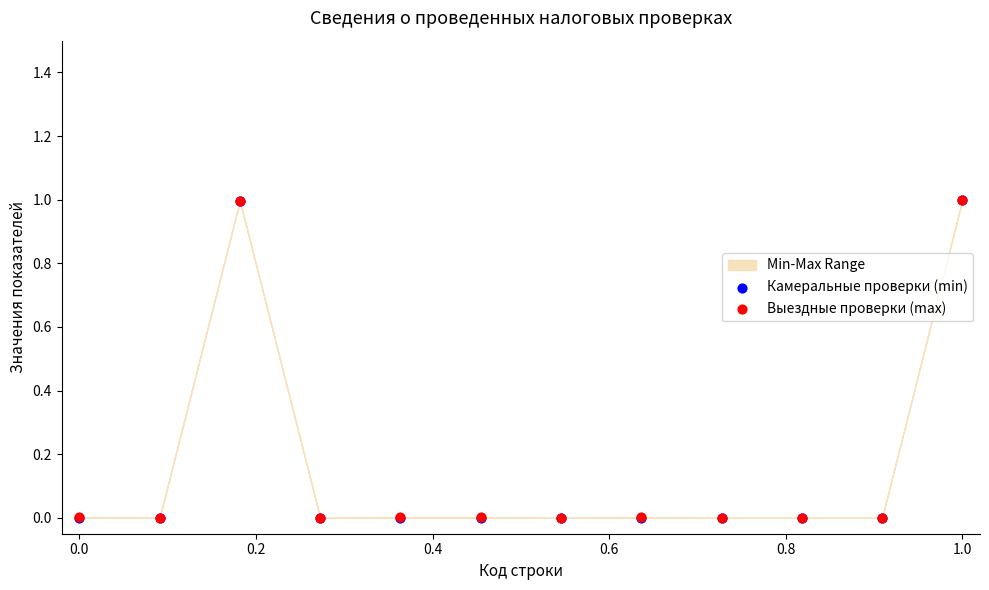

Which series reaches the maximum Y coordinate?

Камеральные проверки (min)